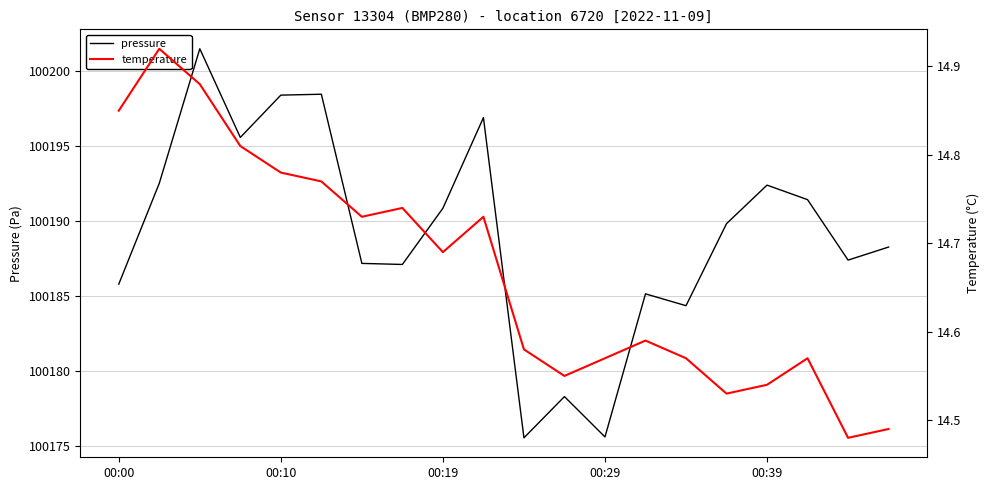

What is the highest value of the pressure series?

100201.5